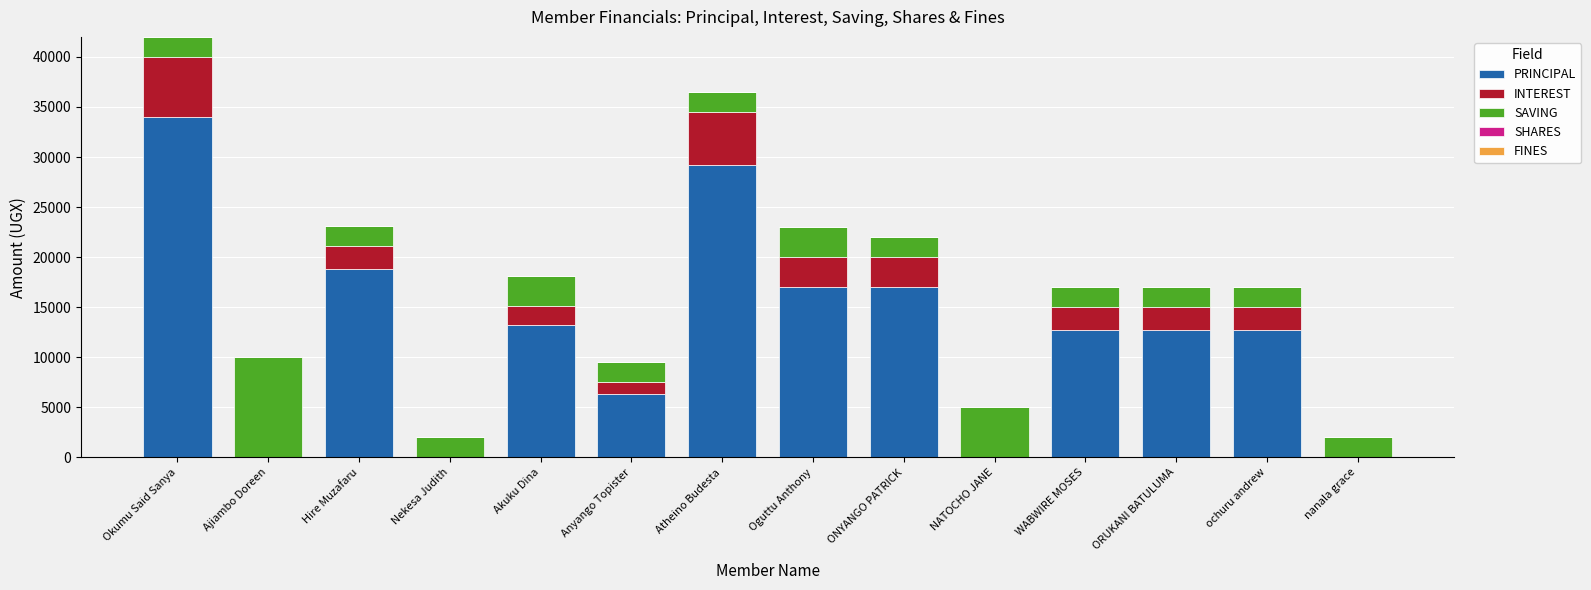

Are the bars grouped side by side (vs. stacked)?

No